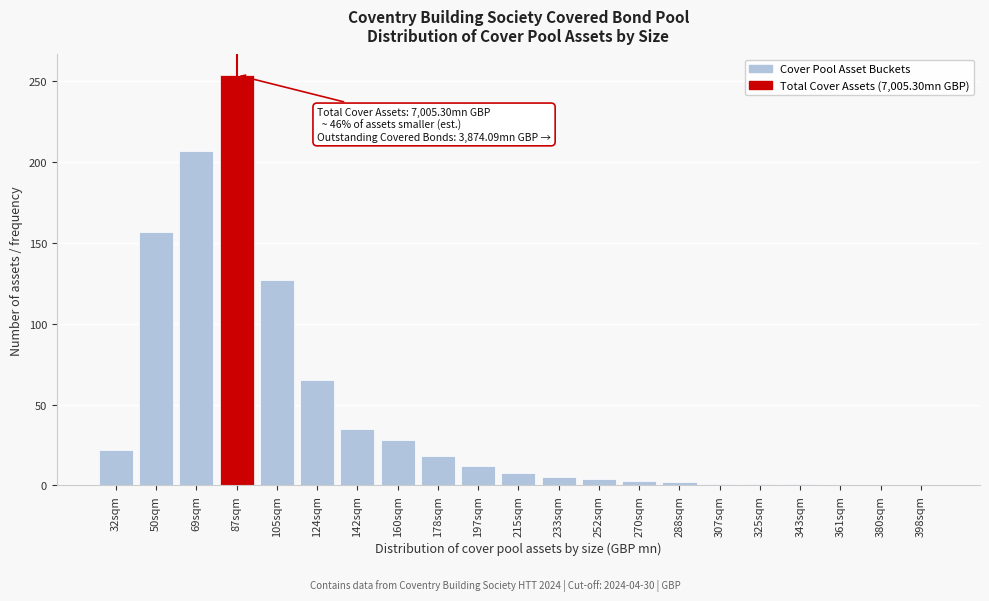

At which category does the chart reach its peak across all series?

87sqm